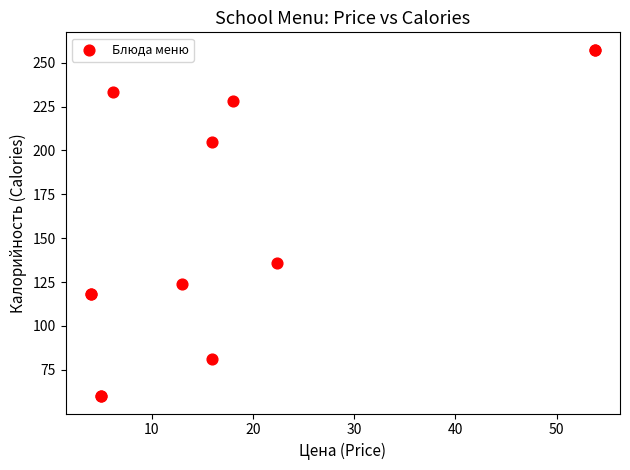

What Y value in the scatter plot is closest to 158?

136.0